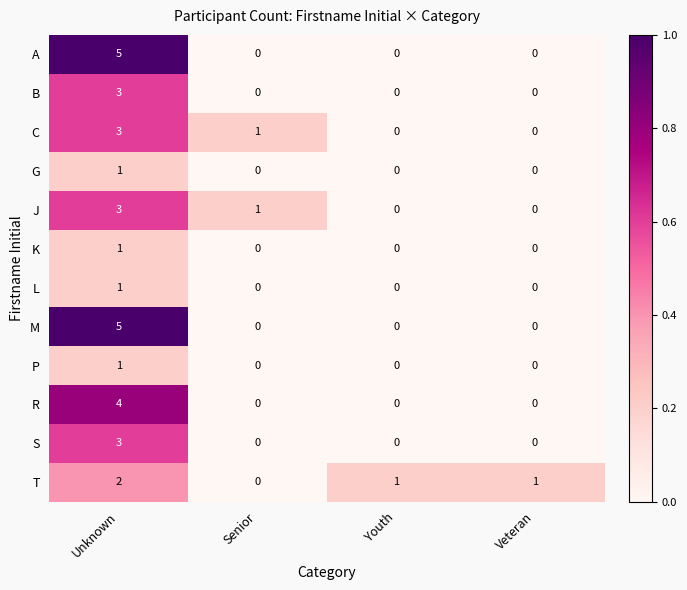

Is it true that P equals 1 at Unknown?

True